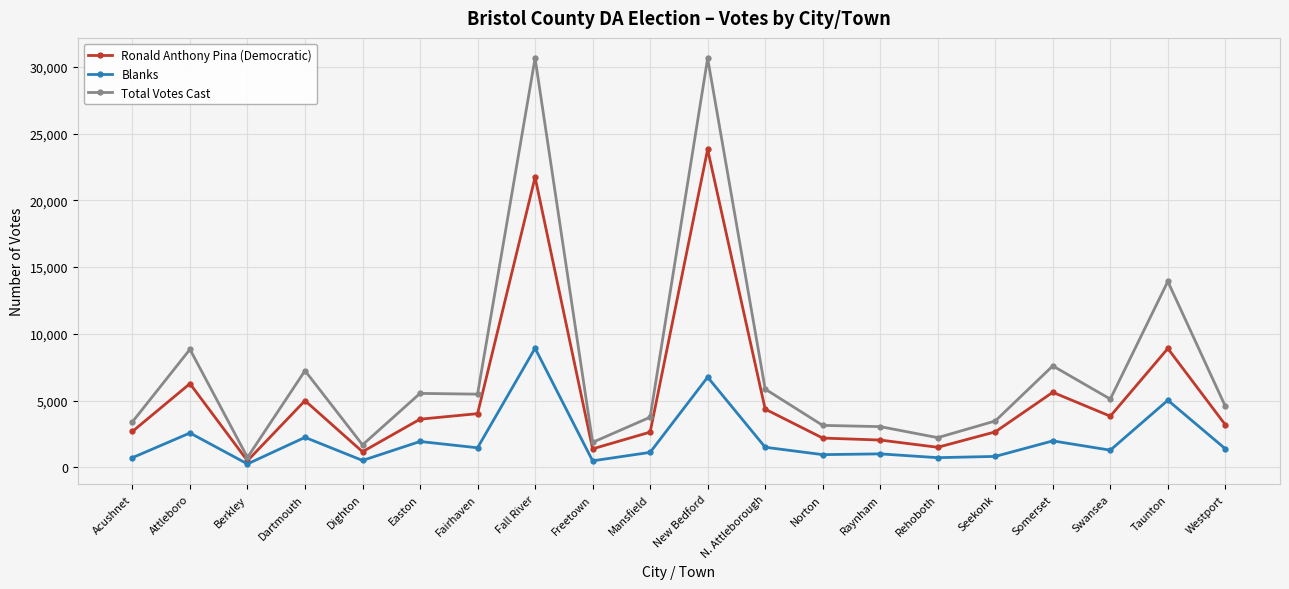

Where is the first local maximum for Ronald Anthony Pina (Democratic)?

Attleboro